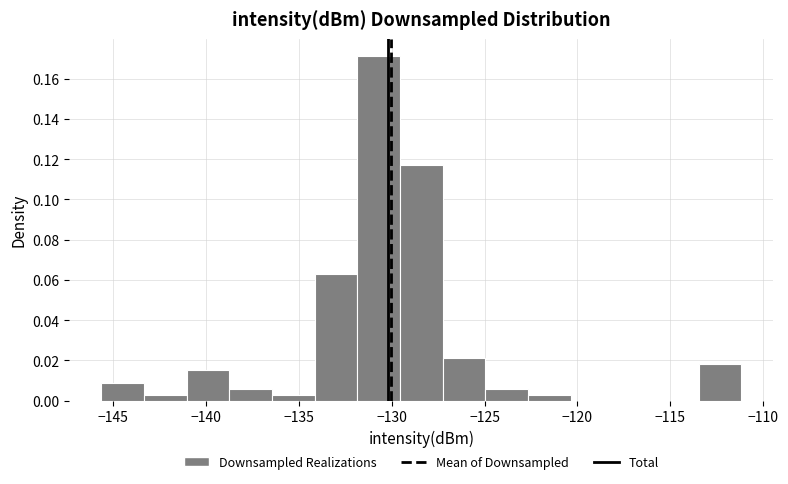

How tall is the bar that spans -125.0 to -122.5 on the x-axis? Neither the bar edges nor the heights are printed on the chart, so give them approximately, as read against the axes.

0.006